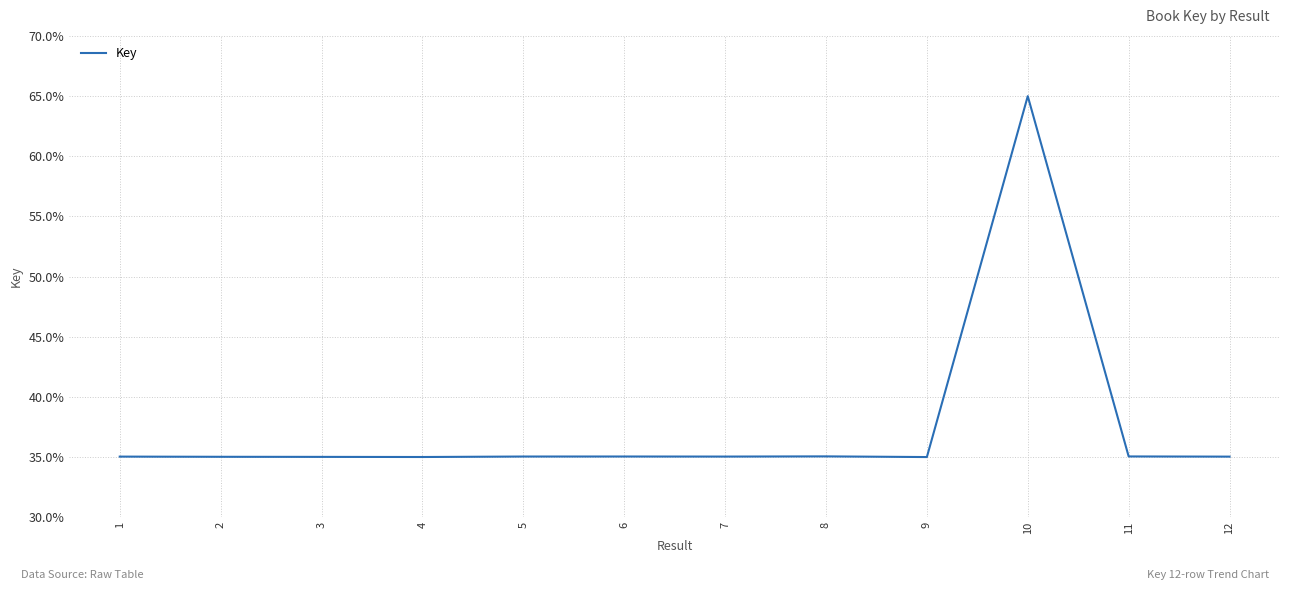

What is the smallest value displayed?

35.0